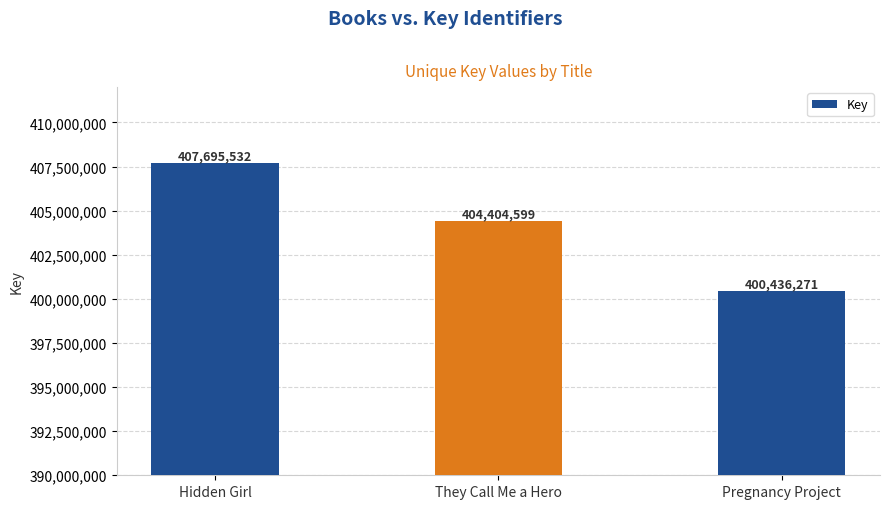

At which label is the value closest to 404065901?

They Call Me a Hero